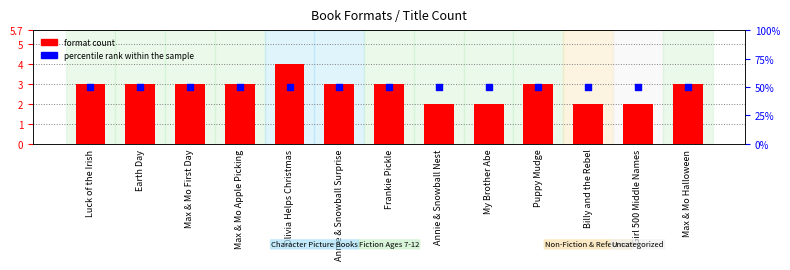

Which series reaches the maximum Y coordinate?

percentile rank within the sample